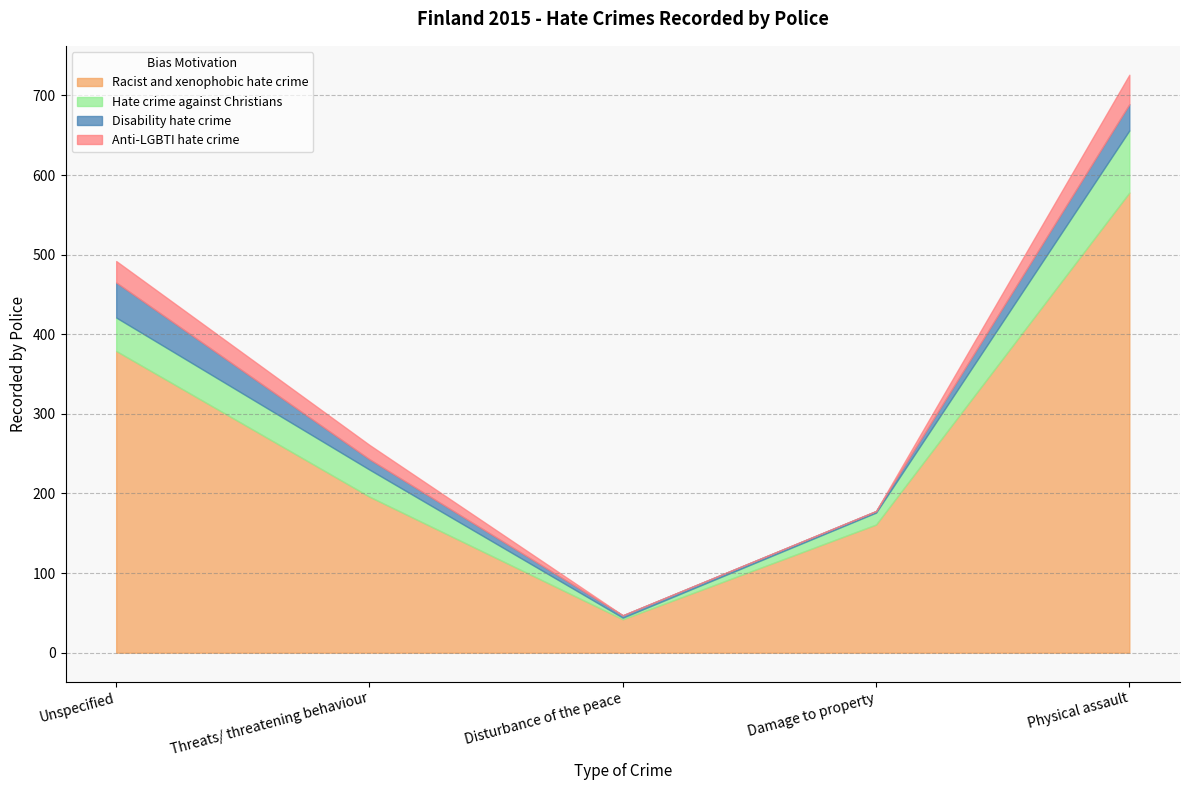

Which series has the widest spread of values?

Racist and xenophobic hate crime